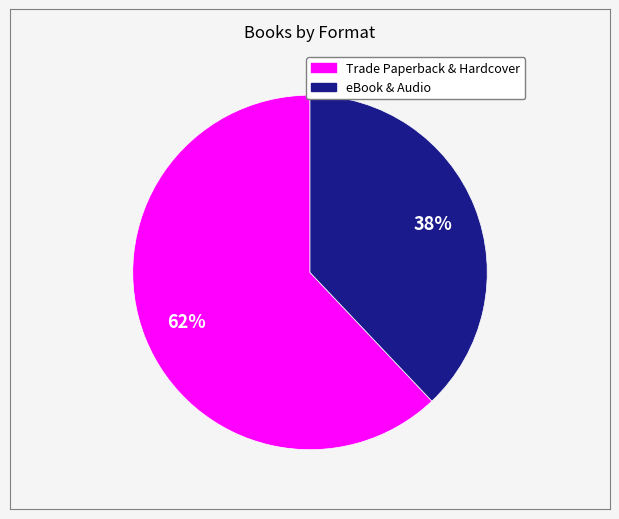

Is there any slice that represents more than half of the pie?

Yes